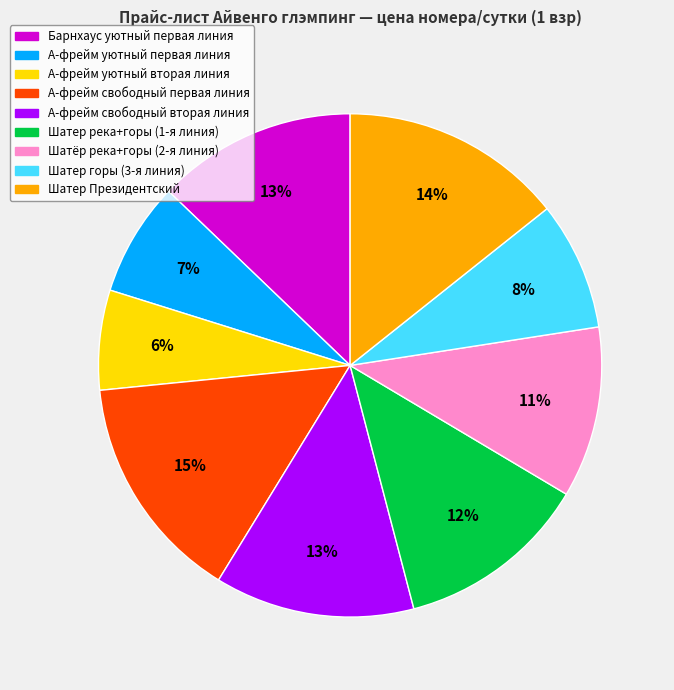

Does any single category account for the majority?

No